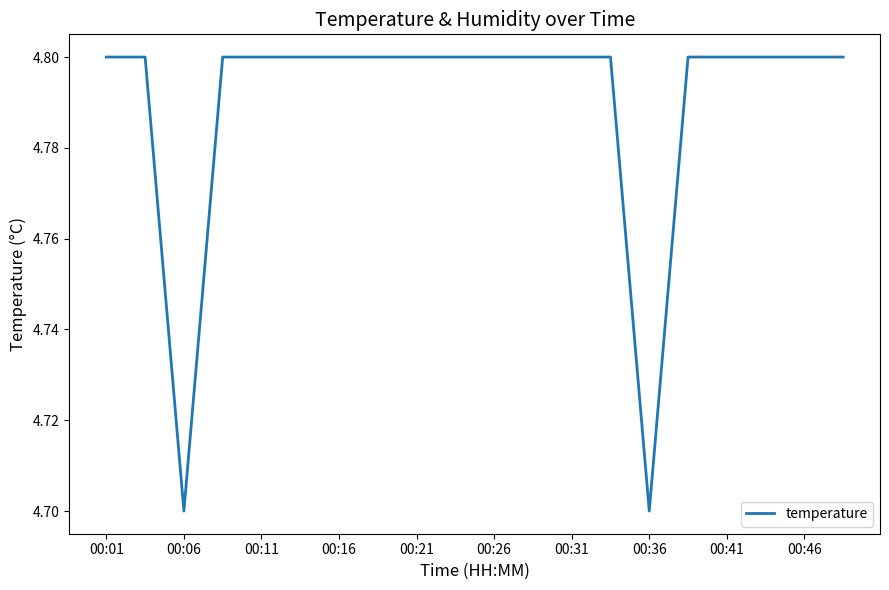

Reading right to left, extract all data points from this chart.

4.8	4.8	4.8	4.8	4.8	4.7	4.8	4.8	4.8	4.8	4.8	4.8	4.8	4.8	4.8	4.8	4.8	4.7	4.8	4.8